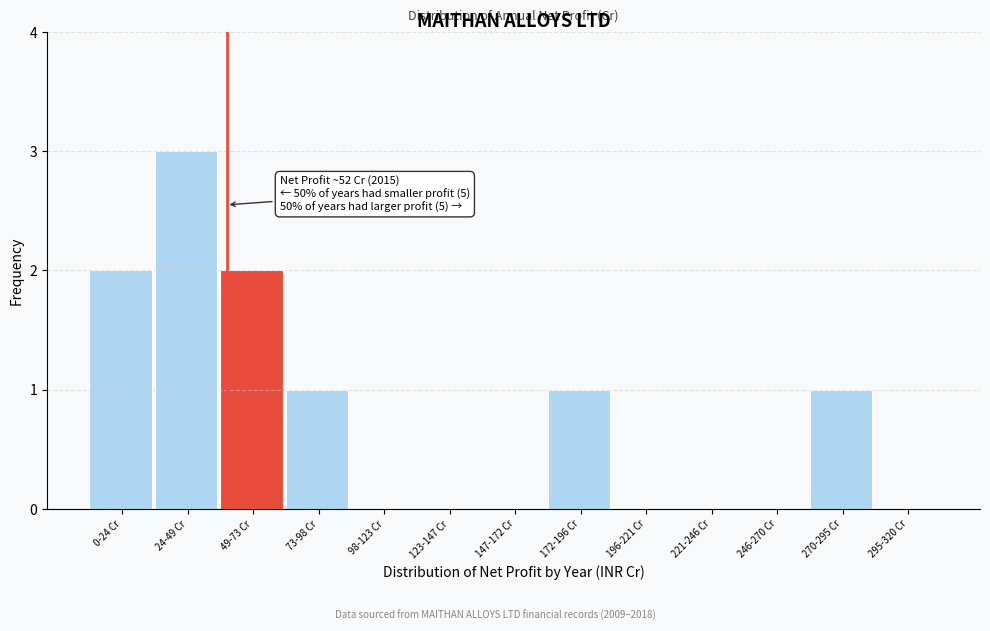

Reading left to right, transcribe all the data shown in this chart.

0-24 Cr=2	24-49 Cr=3	49-73 Cr=2	73-98 Cr=1	98-123 Cr=0	123-147 Cr=0	147-172 Cr=0	172-196 Cr=1	196-221 Cr=0	221-246 Cr=0	246-270 Cr=0	270-295 Cr=1	295-320 Cr=0